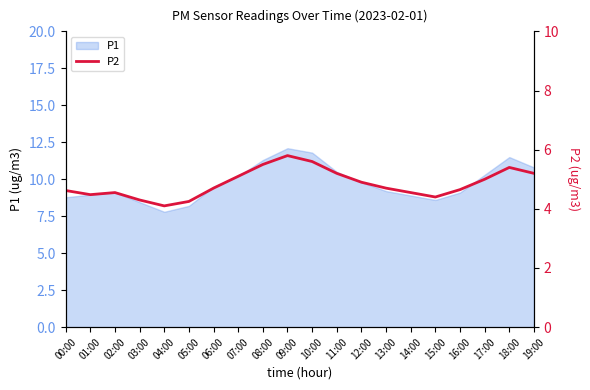

What is the value of the 1st point from the left?

4.6